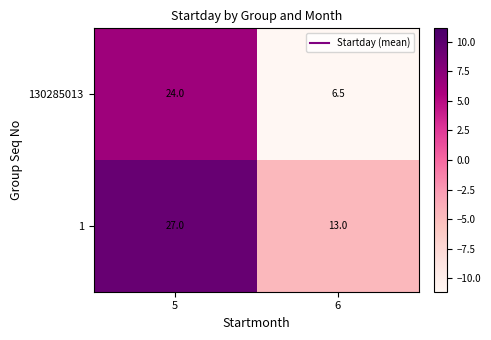

What is the lowest value of the 1 series?

13.0